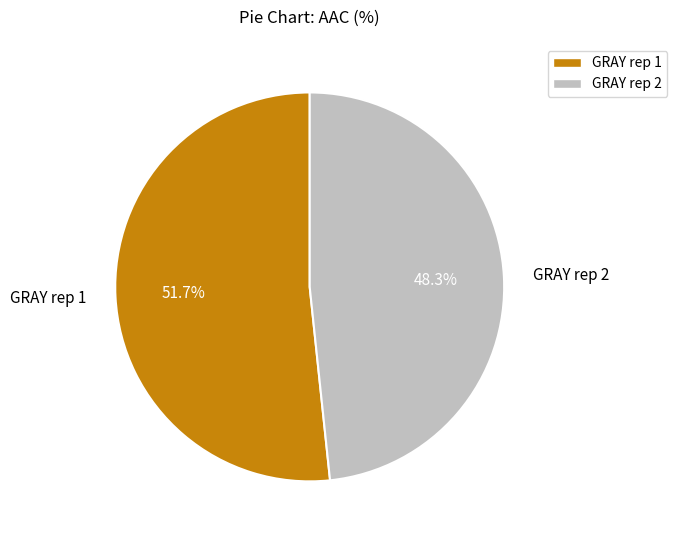

Combined, what portion of the pie is GRAY rep 2 and GRAY rep 1?

100.0%